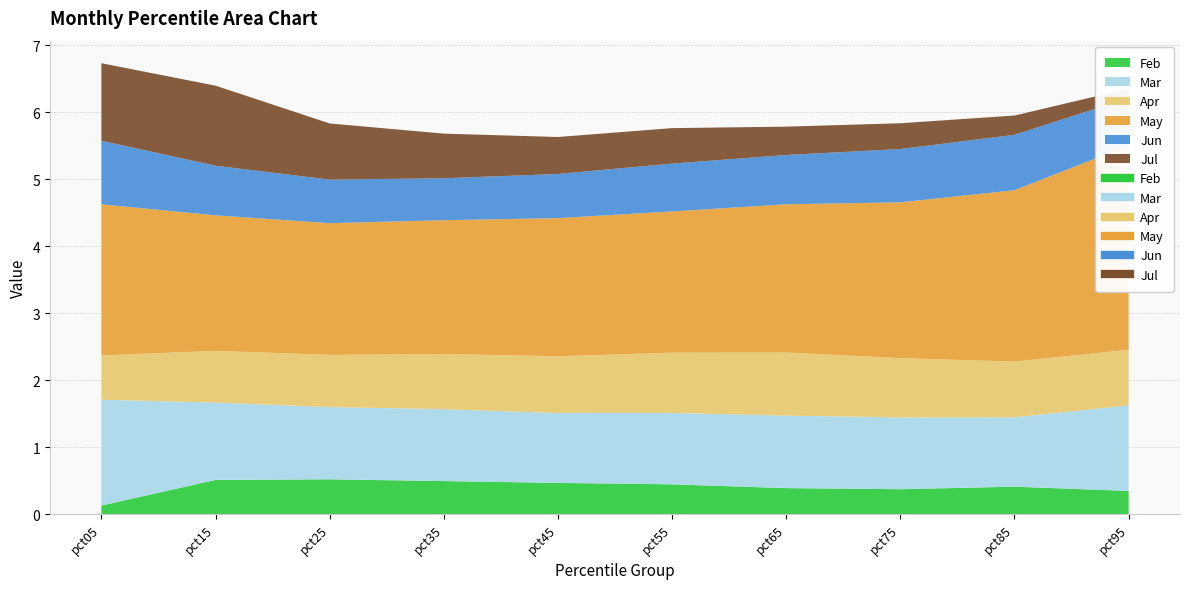

How many values in the May series exceed 2?

8